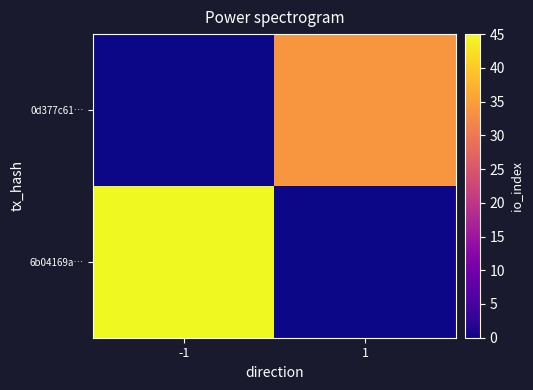

Reading left to right, transcribe all the data shown in this chart.

6b04169a…: -1=45	1=0
0d377c61…: -1=0	1=34